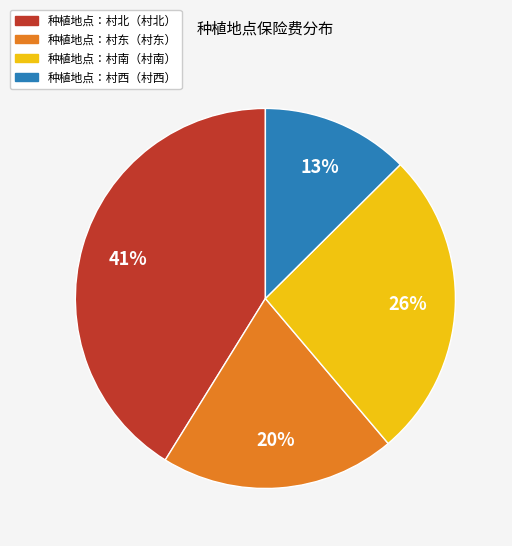

Is there any slice that represents more than half of the pie?

No